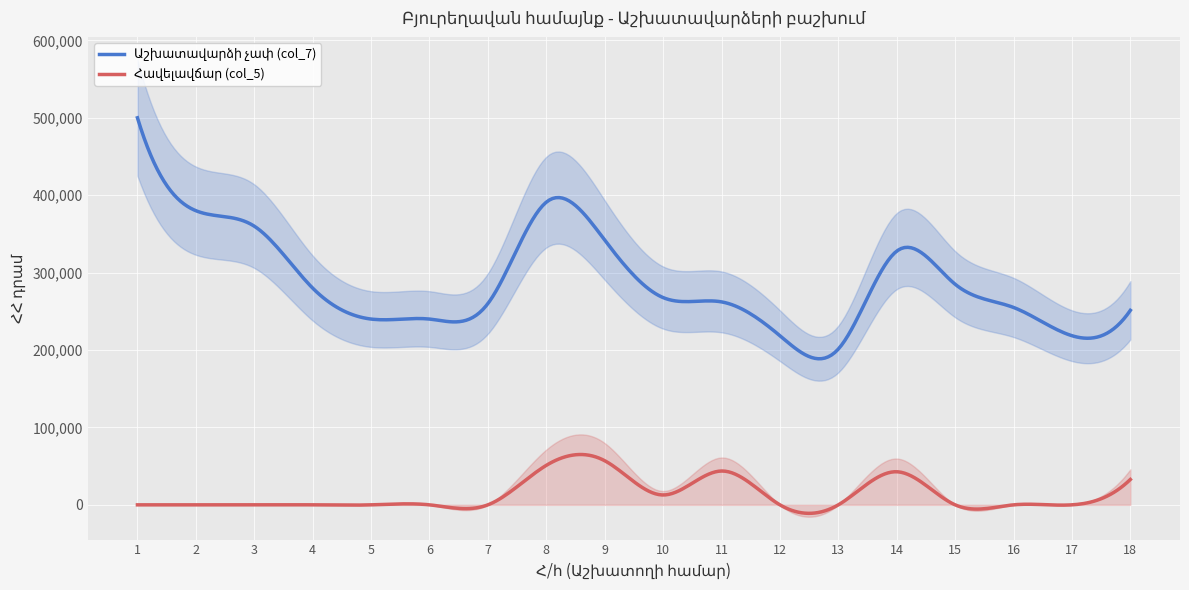

What is the highest value of the Աշխատավարձի չափ (col_7) series?

500000